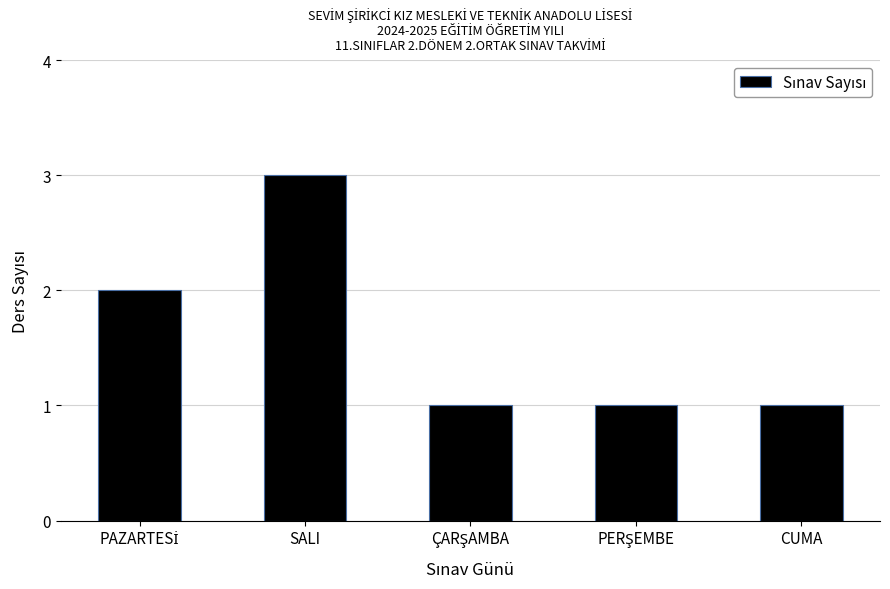

What is the value of the 4th bar from the left?

1